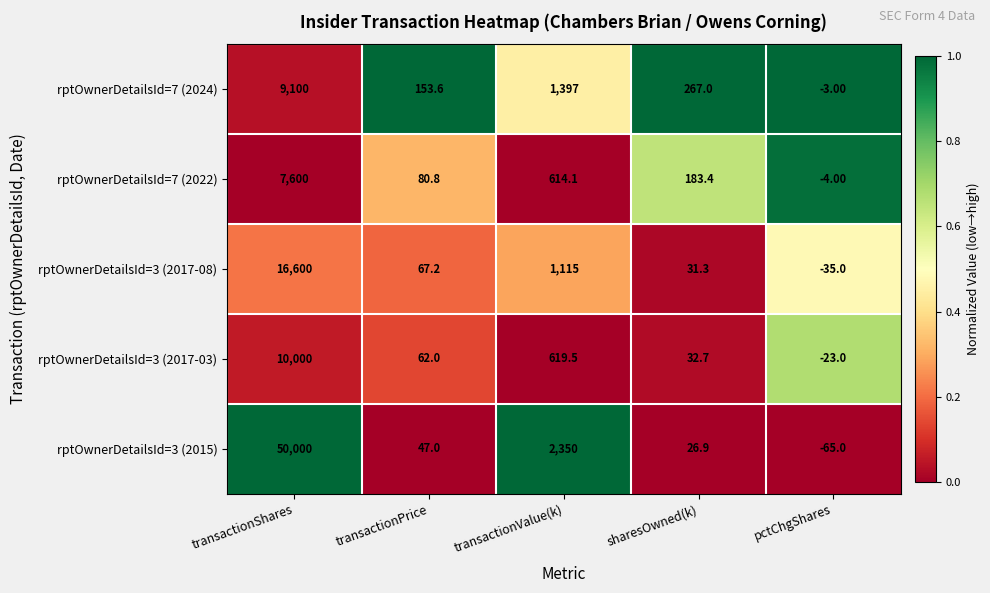

Which series has the widest spread of values?

rptOwnerDetailsId=3 (2015)